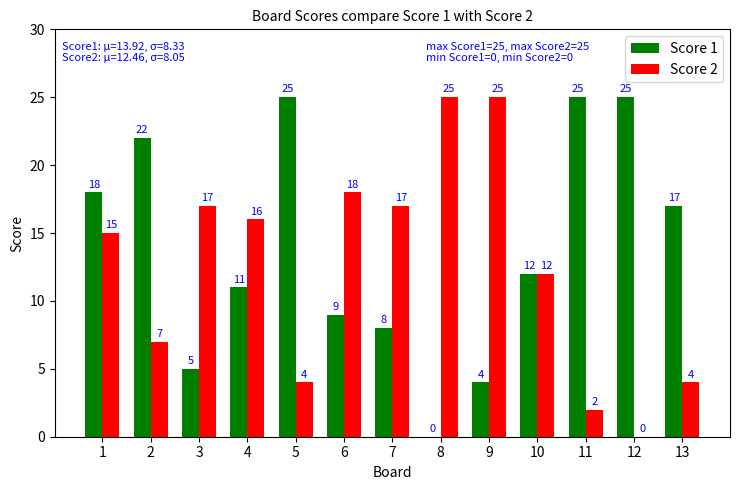

Which series changed the most between 1 and 11?

Score 2